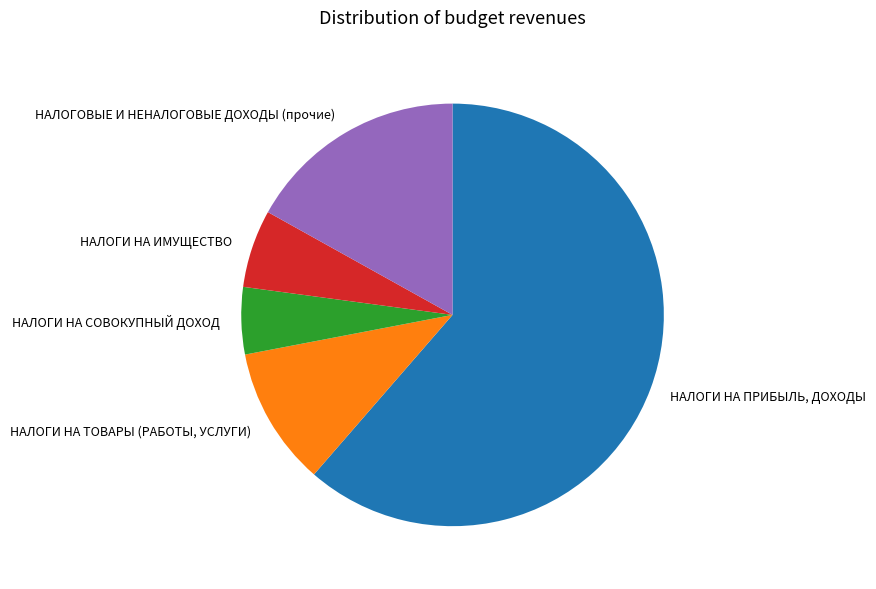

Count the number of slices in the pie.

5